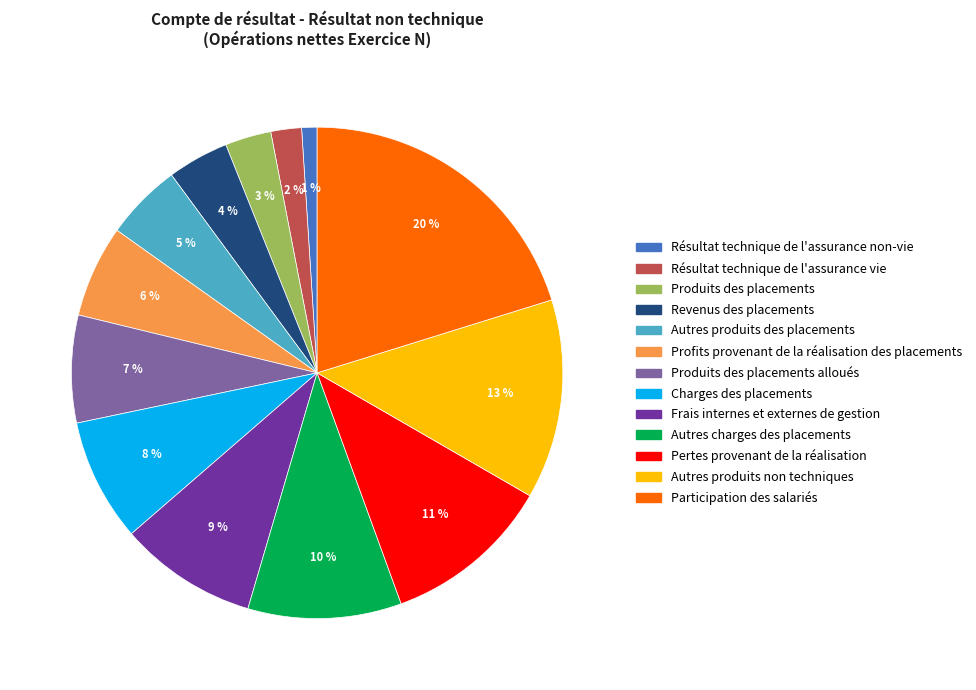

What is the ratio of the value at Produits des placements alloués to the value at Autres produits des placements?

1.4